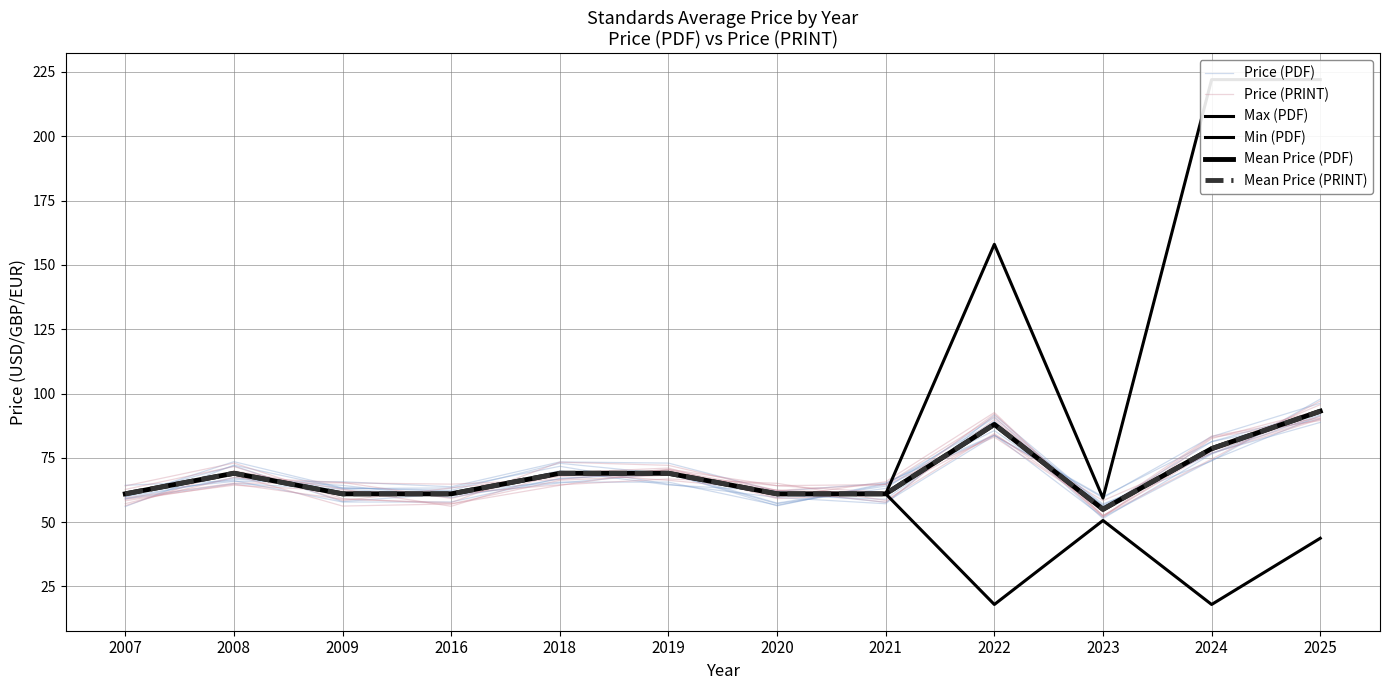

How many data points in Price (PDF) are less than 65?

6